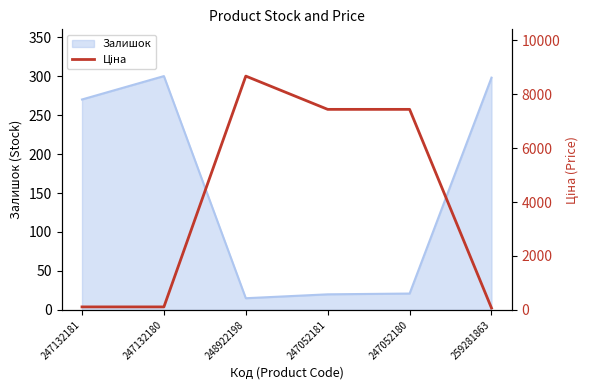

Which category has the highest value across all series?

248922198